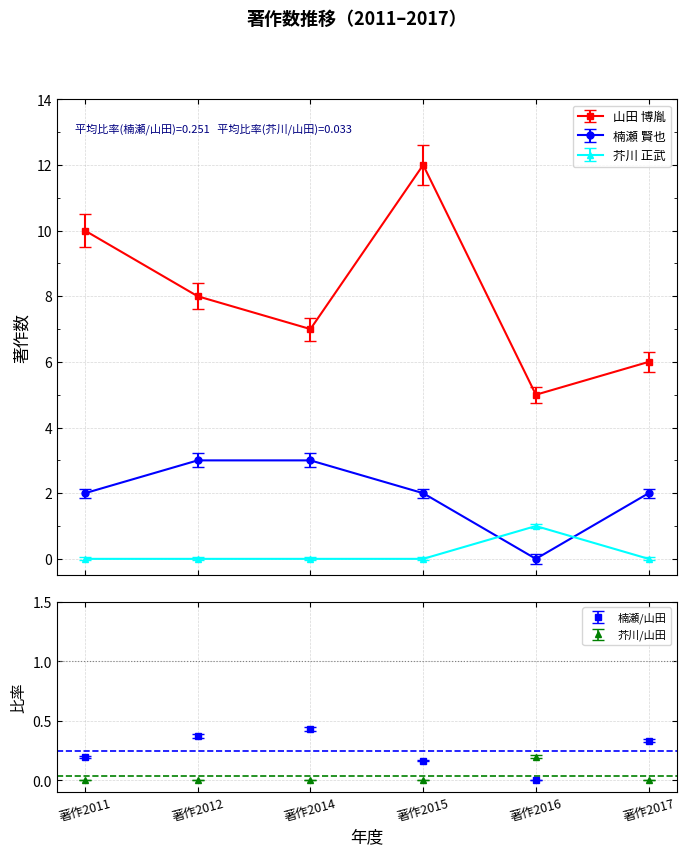

True or false: 楠瀬 賢也 has more than 2 interior local peaks.

False